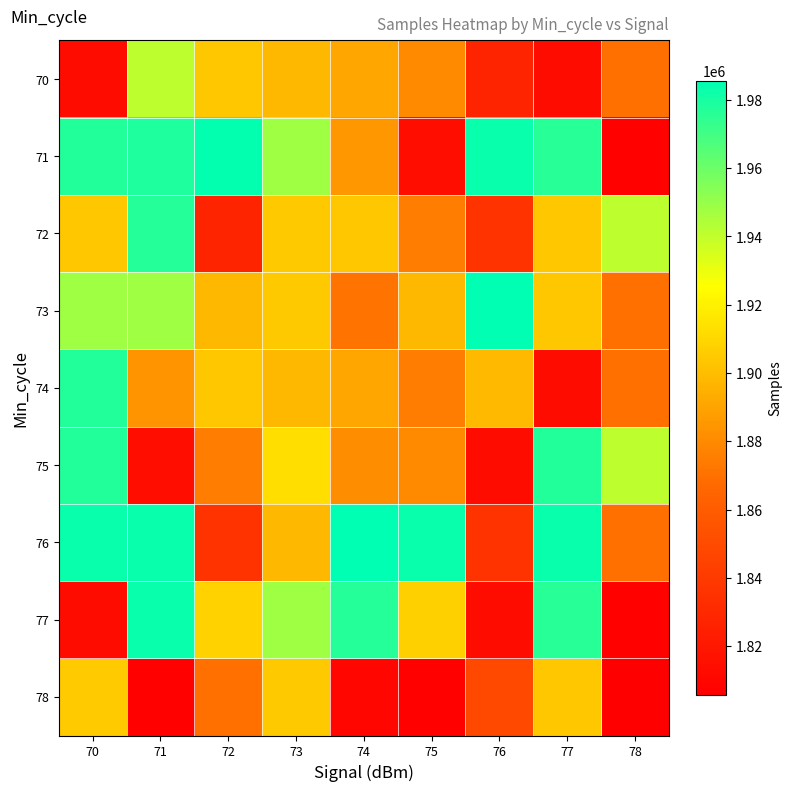

Which series has the largest range (max minus min)?

71